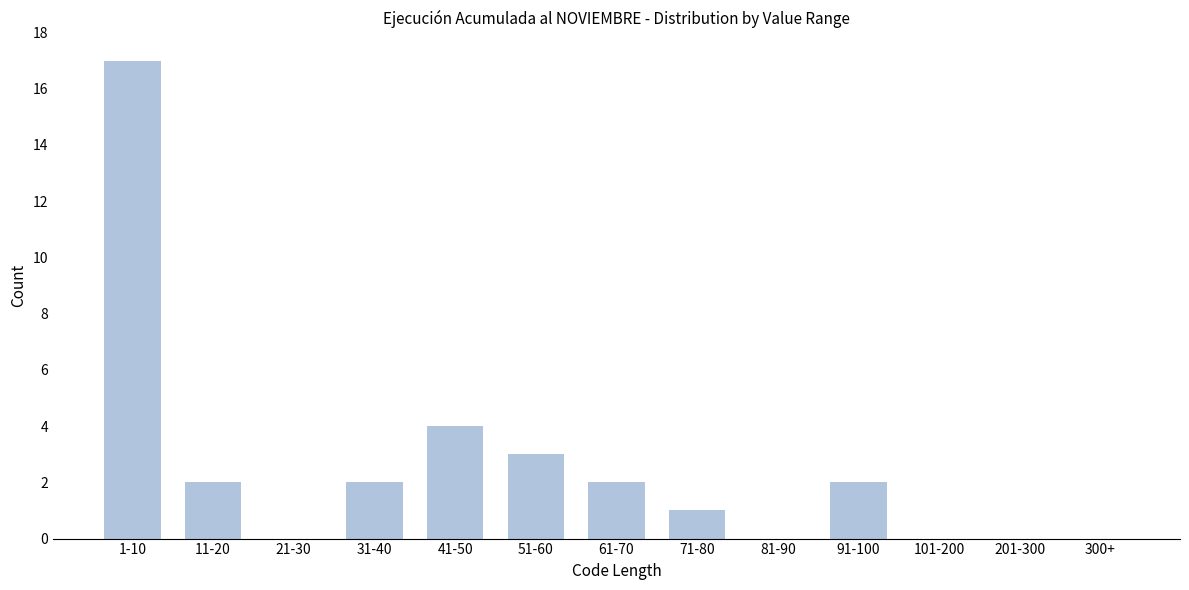

Reading left to right, extract all data points from this chart.

1-10=17	11-20=2	21-30=0	31-40=2	41-50=4	51-60=3	61-70=2	71-80=1	81-90=0	91-100=2	101-200=0	201-300=0	300+=0